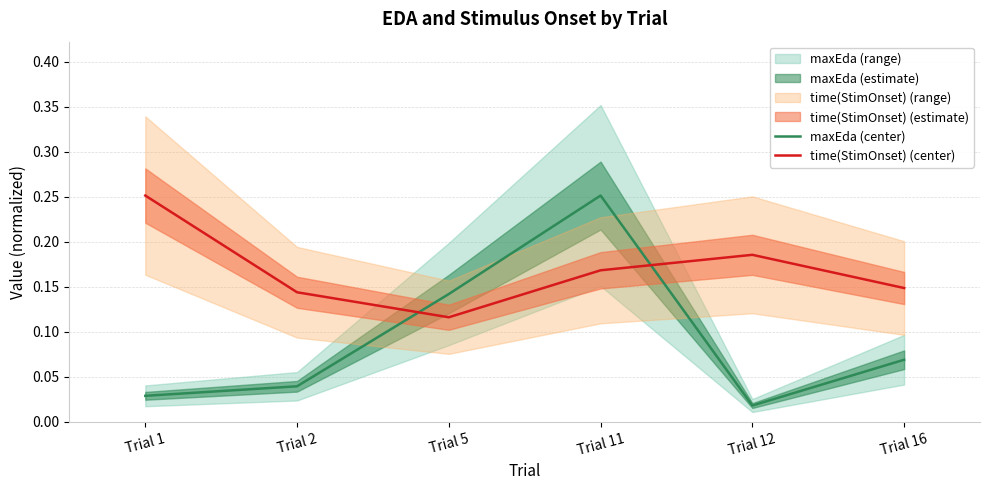

At which label does time(StimOnset) (center) reach its peak?

Trial 1